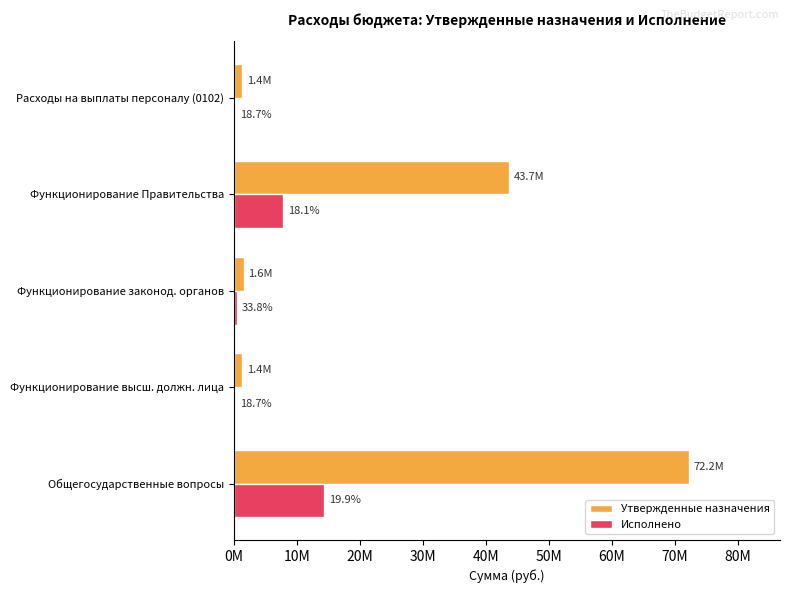

Reading left to right, list all the values displayed in this chart.

Утвержденные назначения: 72222586.5	1390500.0	1599840.0	43733853.0	1390500.0
Исполнено: 14352707.3	260664.6	541236.0	7895410.3	260664.6